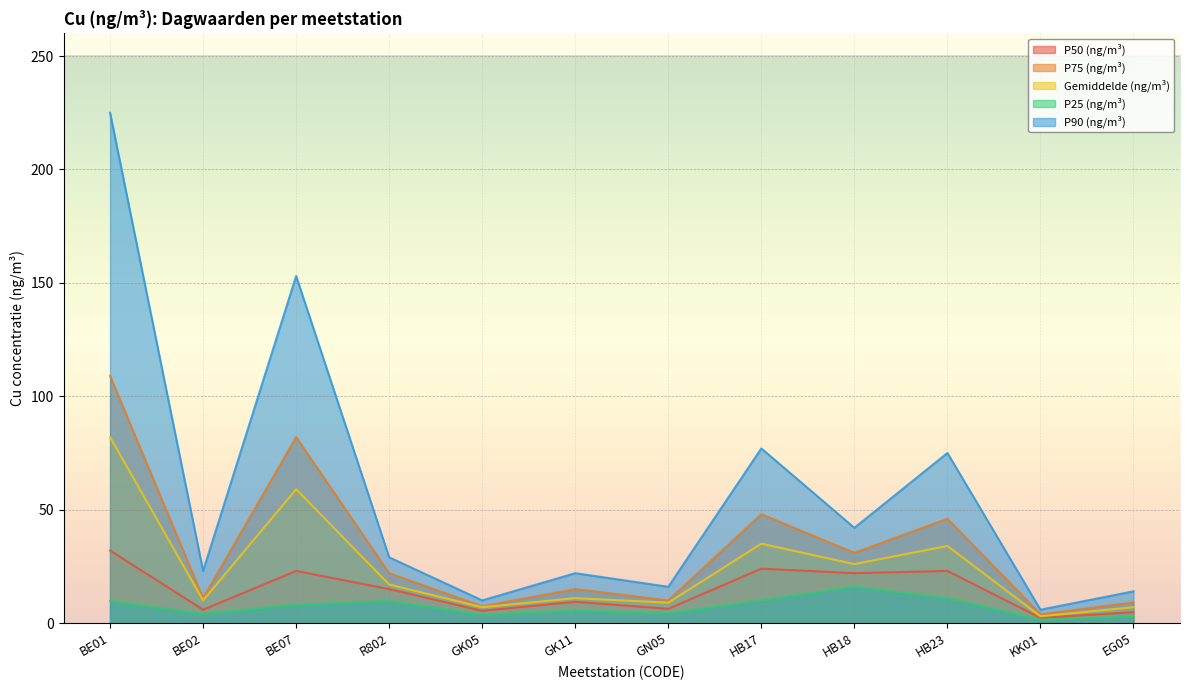

What is the difference between the maximum and minimum values in the P75 (ng/m³) series?

105.1